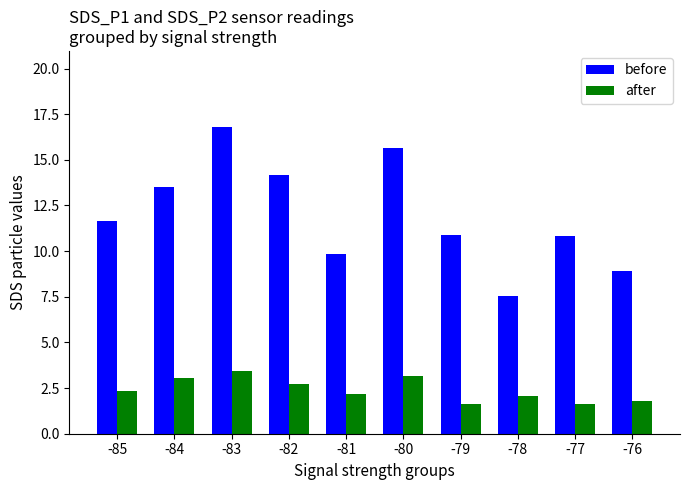

What is the total value across all series at -81?

12.0